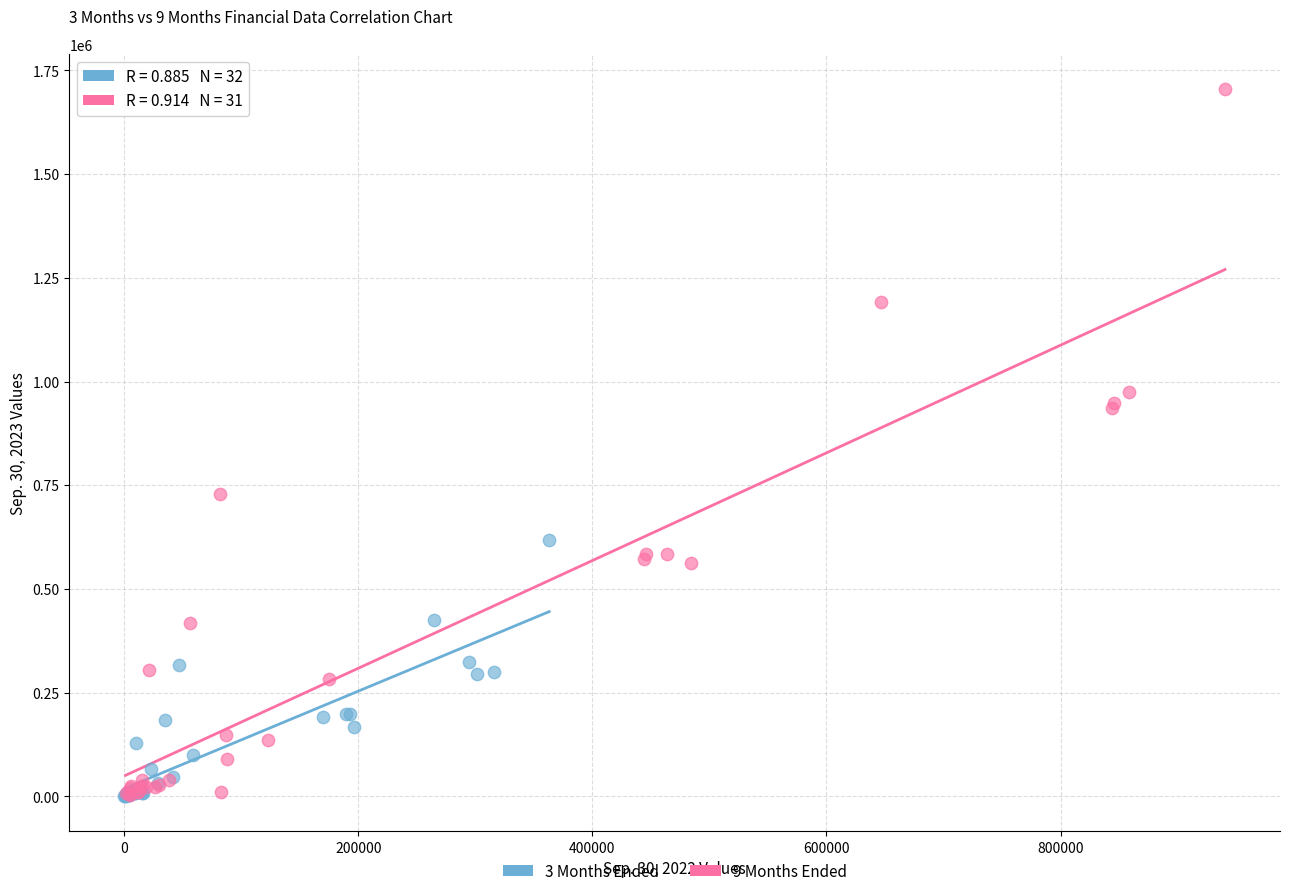

Which series has the widest spread of Y values?

9 Months Ended